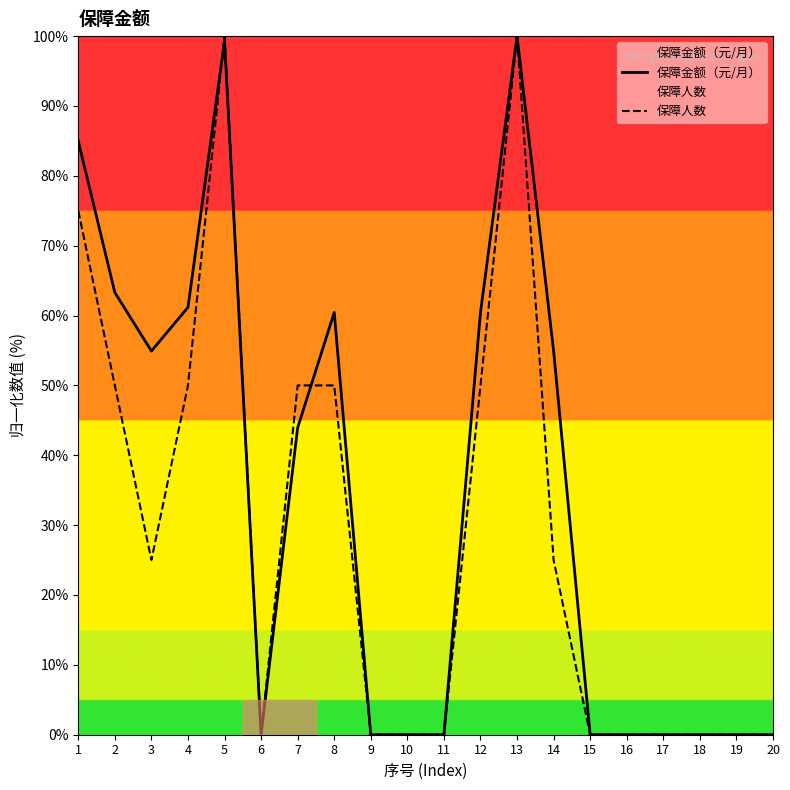

At 9, list the series in order from smallest to largest.

保障金额（元/月）, 保障人数